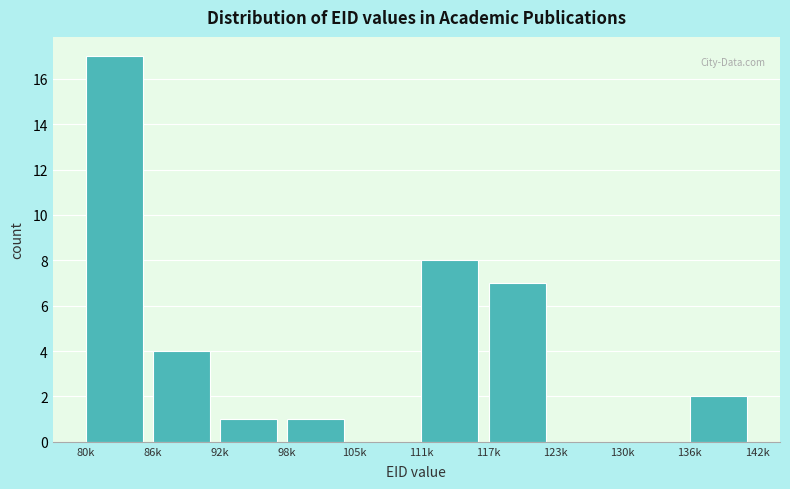

Reading left to right, list all the values displayed in this chart.

80k=17	86k=4	92k=1	98k=1	105k=0	111k=8	117k=7	123k=0	130k=0	136k=2